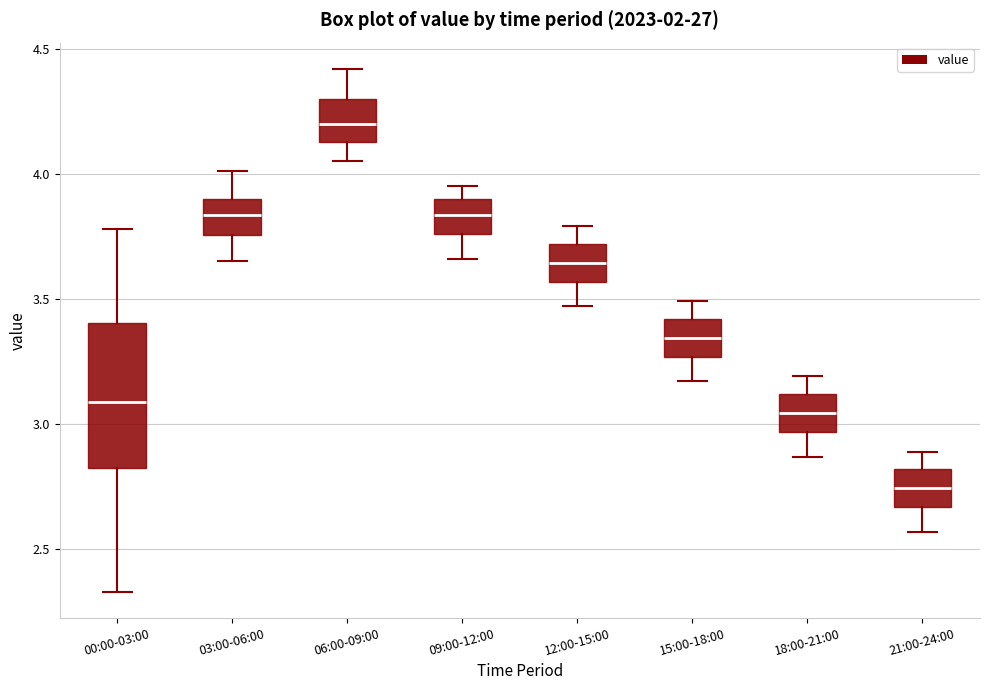

Where does the upper whisker of the box for 03:00-06:00 end on the y-axis? The values are not printed on the chart, so give them approximately, as read against the axis.

4.00